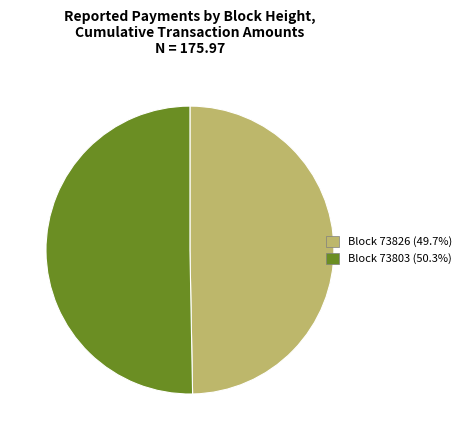

How many slices are in this pie chart?

2